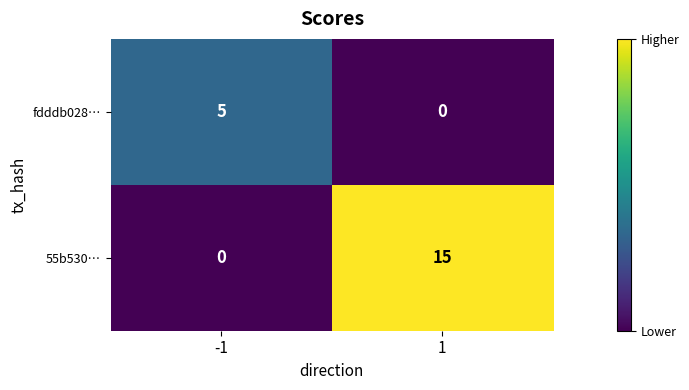

What is the total value across all series at -1?

5